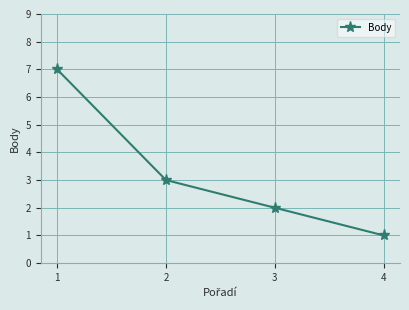

Read the value at 3.

2